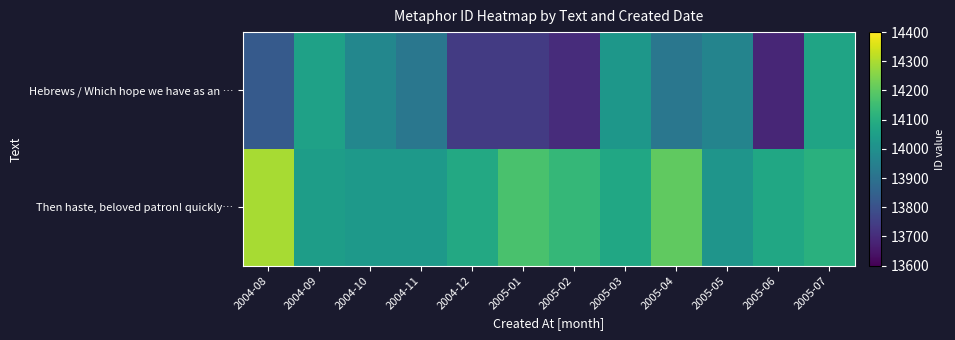

Reading right to left, extract all data points from this chart.

Hebrews / Which hope we have as an …: 2005-07=14066.0	2005-06=13686.2	2005-05=13961.2	2005-04=13918.4	2005-03=14024.5	2005-02=13701.2	2005-01=13740.4	2004-12=13740.4	2004-11=13917.5	2004-10=13970.8	2004-09=14058.3	2004-08=13827.8
Then haste, beloved patron! quickly…: 2005-07=14107.5	2005-06=14077.9	2005-05=14016.8	2005-04=14205.7	2005-03=14077.5	2005-02=14133.8	2005-01=14170.9	2004-12=14082.7	2004-11=14034.4	2004-10=14033.7	2004-09=14045.9	2004-08=14294.0